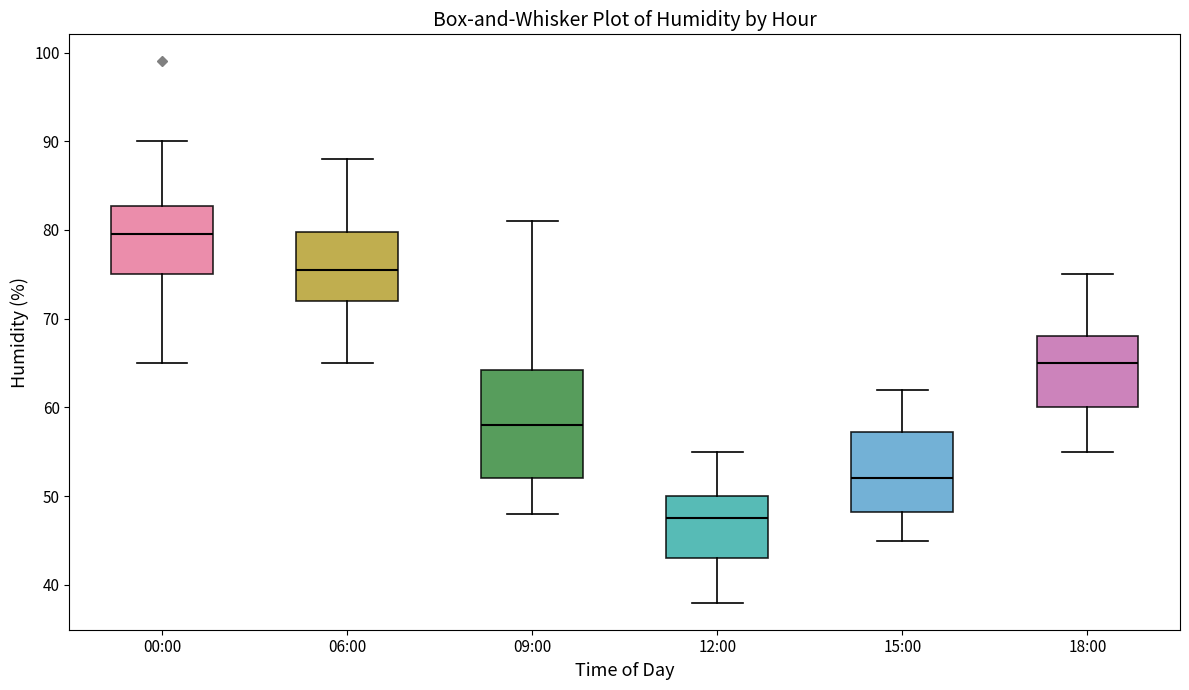

Where is the upper edge of the box for 18:00 on the y-axis? The values are not printed on the chart, so give them approximately, as read against the axis.

68